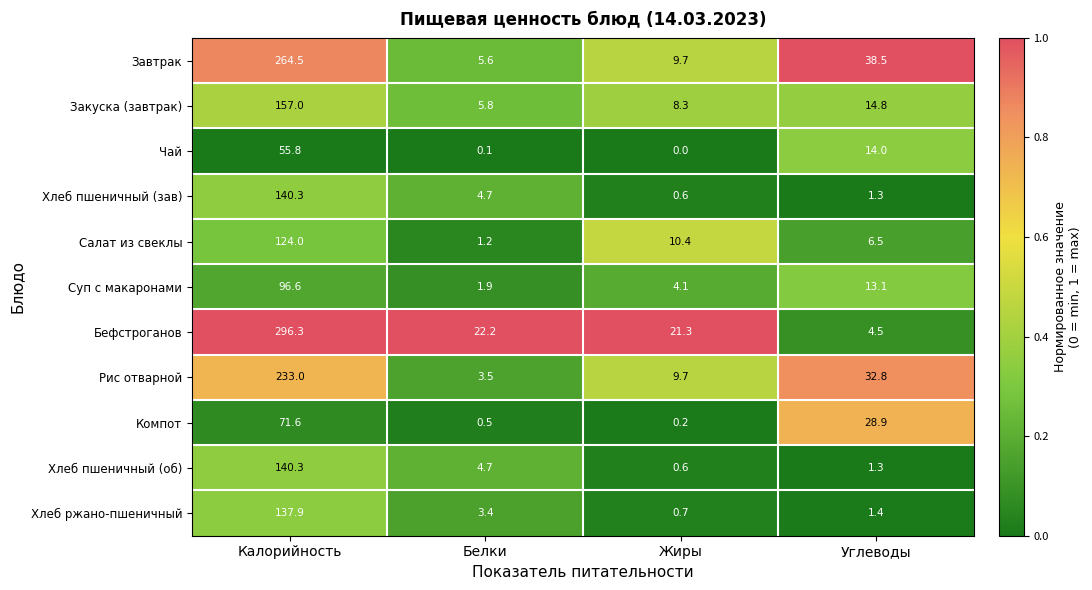

Which series has the largest total across all categories?

Бефстроганов